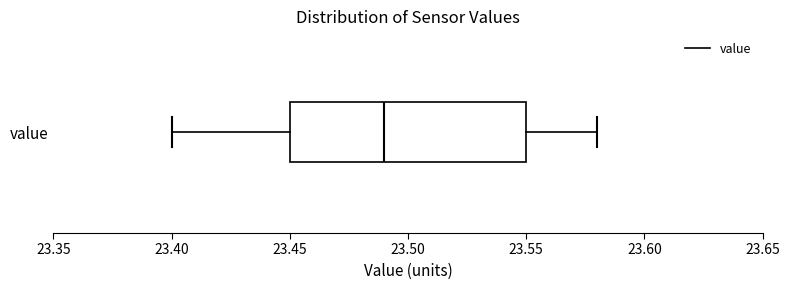

Where is the right edge of the box for value on the x-axis? The values are not printed on the chart, so give them approximately, as read against the axis.

23.55